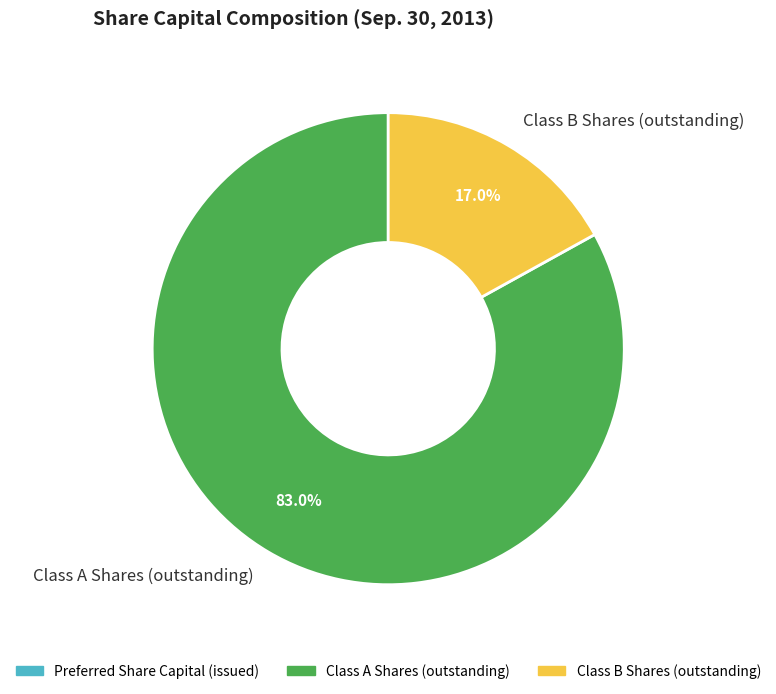

Approximately how many times larger is the value at Class A Shares (outstanding) compared to Class B Shares (outstanding)?

4.9